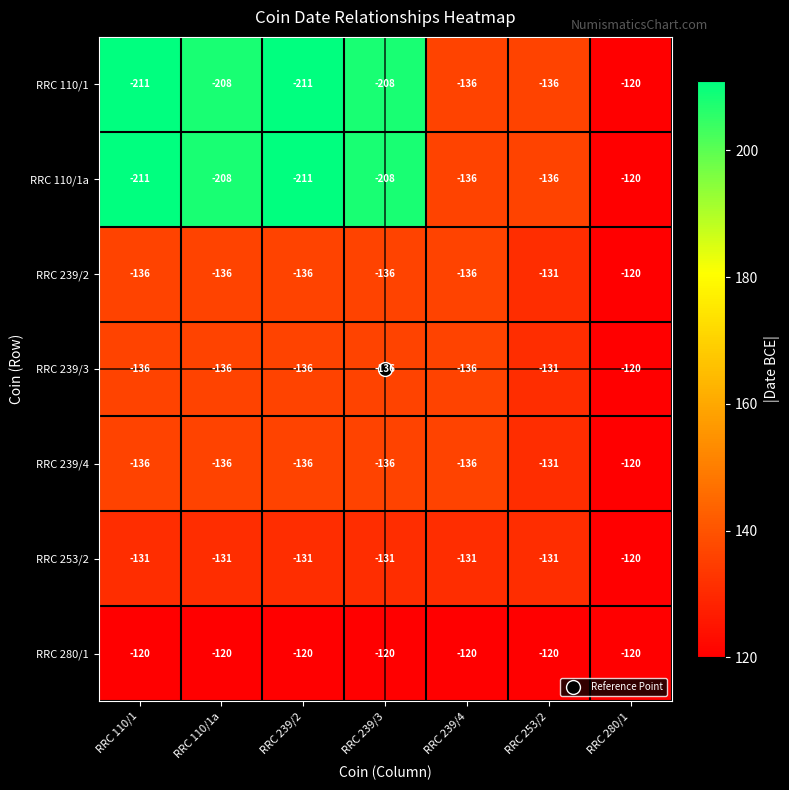

What is the difference between the highest and lowest values at RRC 239/4?

16